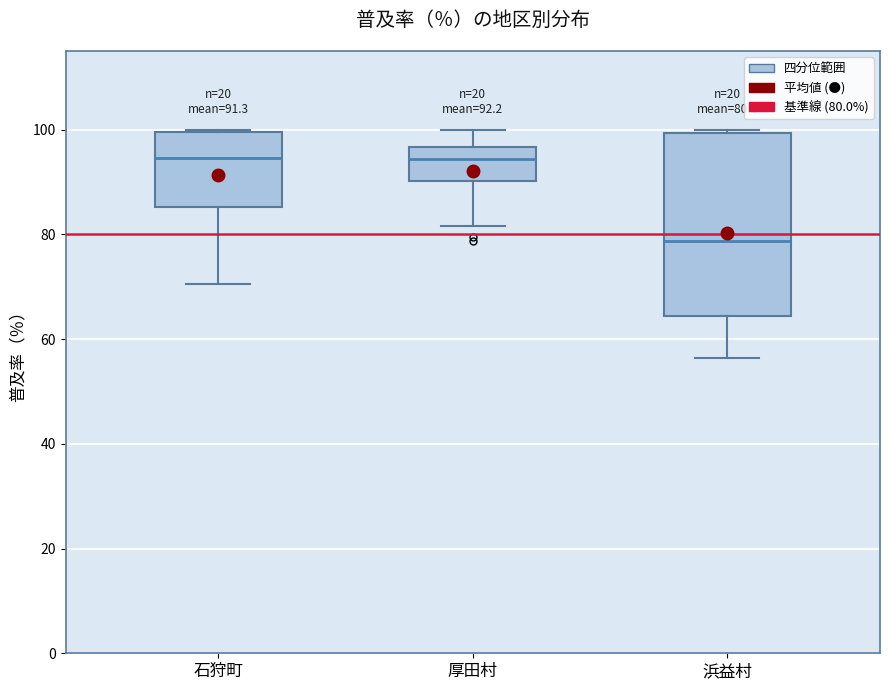

Which box's median line is the lowest?

浜益村